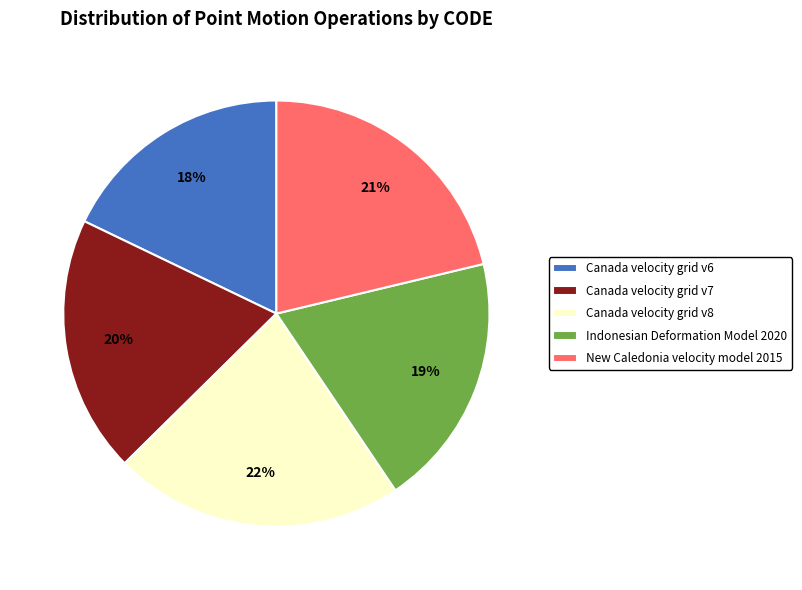

To the nearest percent, what is the average slice percentage?

20%